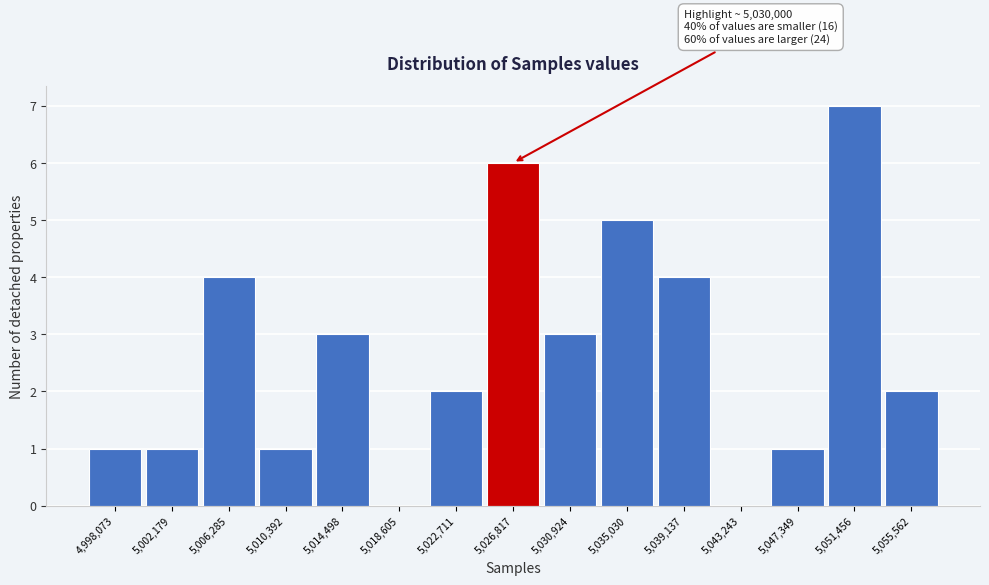

Reading left to right, list all the values displayed in this chart.

4,998,073=1	5,002,179=1	5,006,285=4	5,010,392=1	5,014,498=3	5,018,605=0	5,022,711=2	5,026,817=6	5,030,924=3	5,035,030=5	5,039,137=4	5,043,243=0	5,047,349=1	5,051,456=7	5,055,562=2